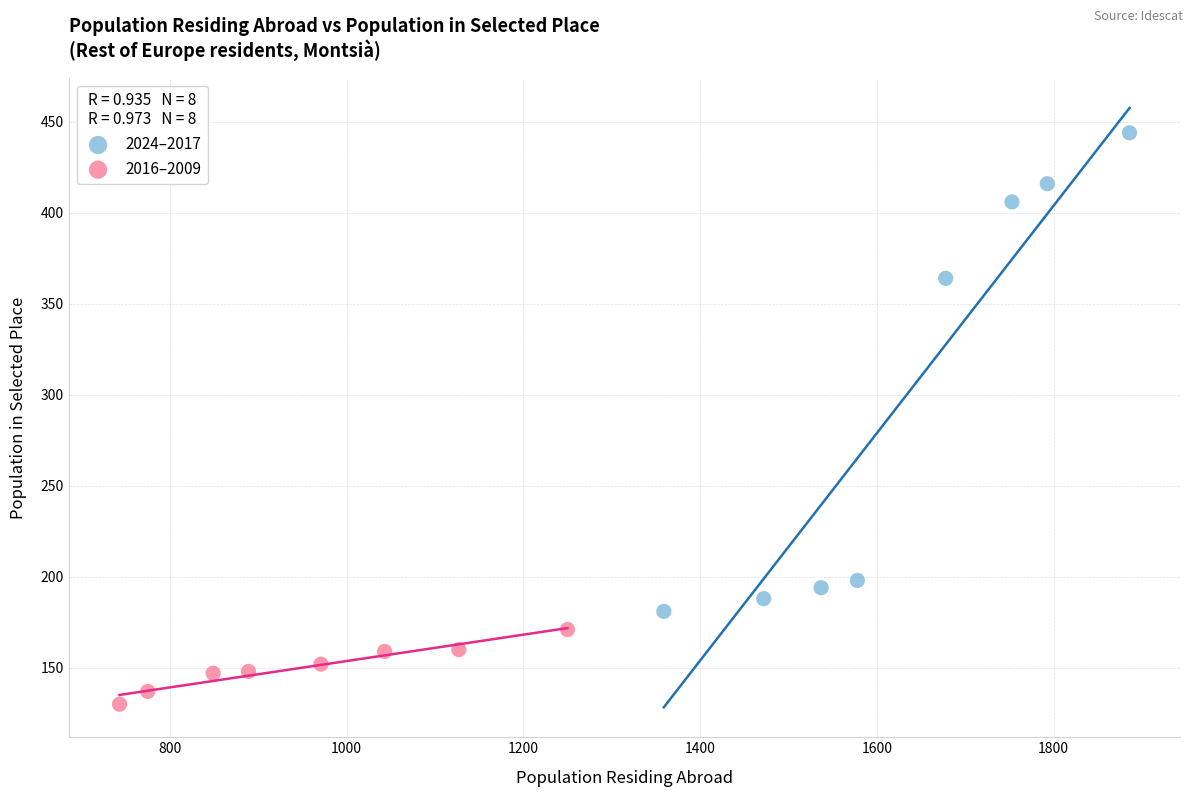

Which series contains the lowest Y value?

2016–2009